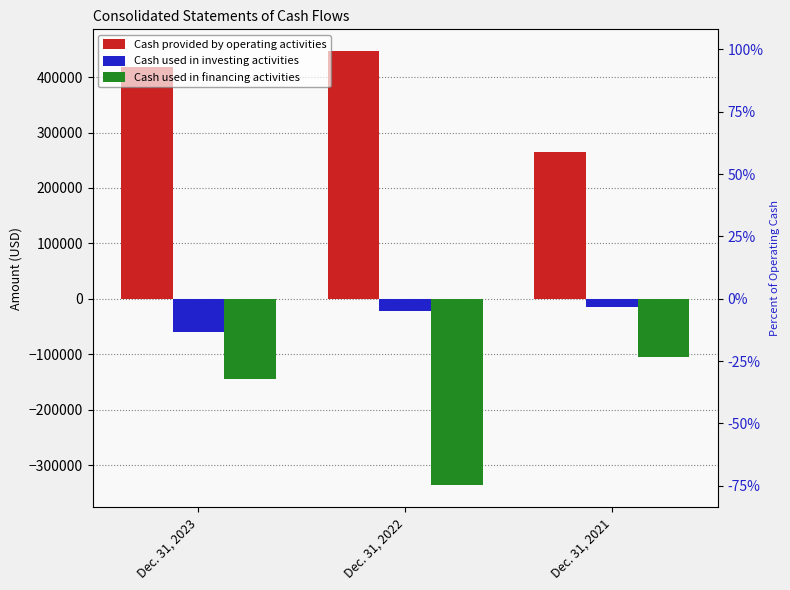

What value does the Cash used in financing activities series have at Dec. 31, 2023, to the nearest 10?

-144610